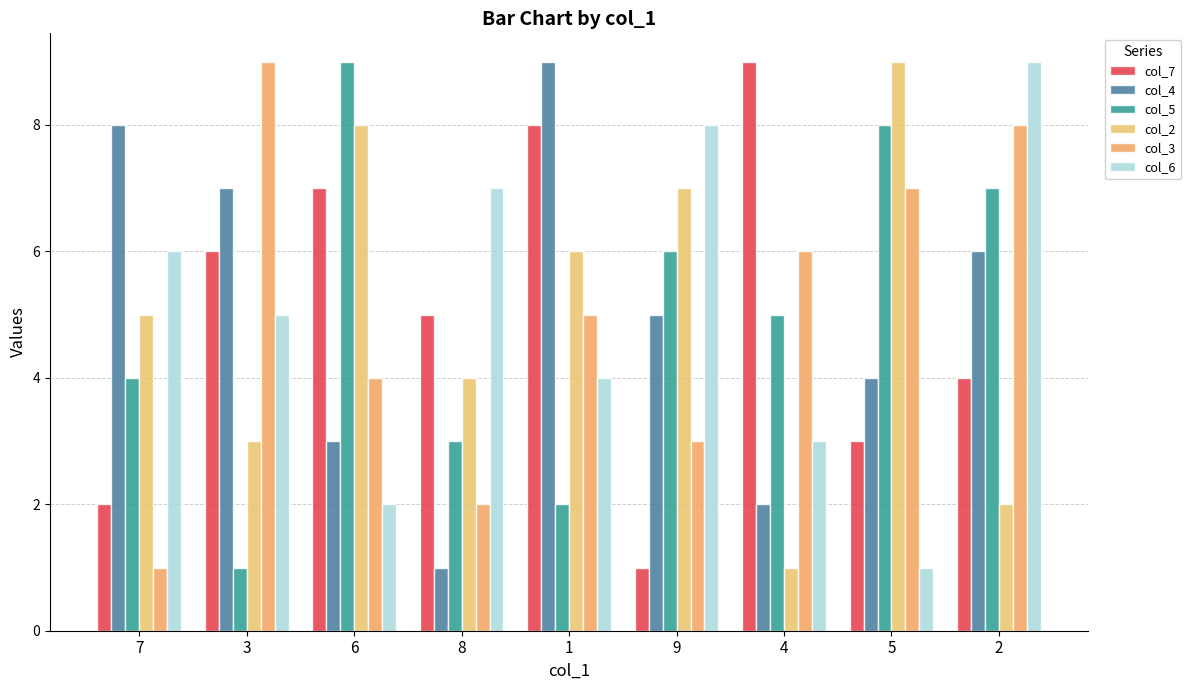

The value of col_7 at 3 is 8. True or false?

False